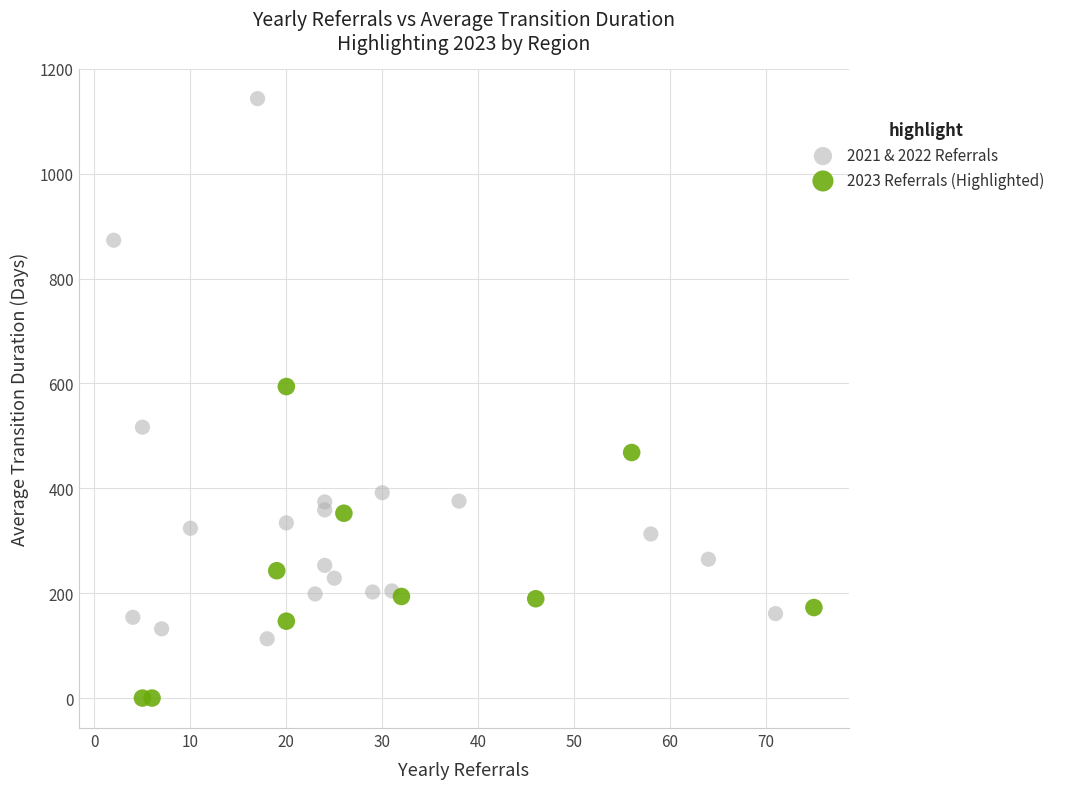

Which series has the widest spread of Y values?

2021 & 2022 Referrals